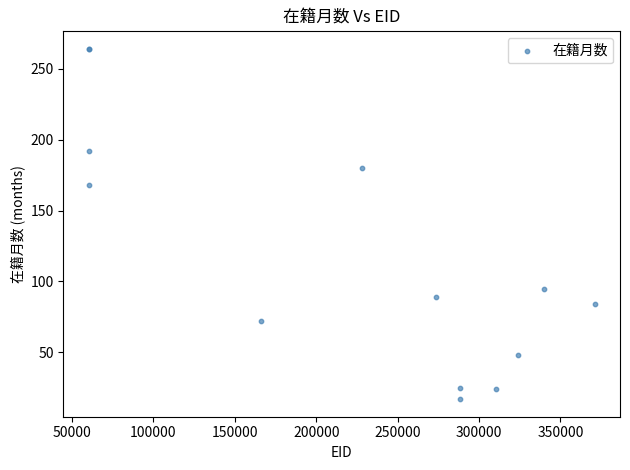

What Y value in the scatter plot is closest to 140?

168